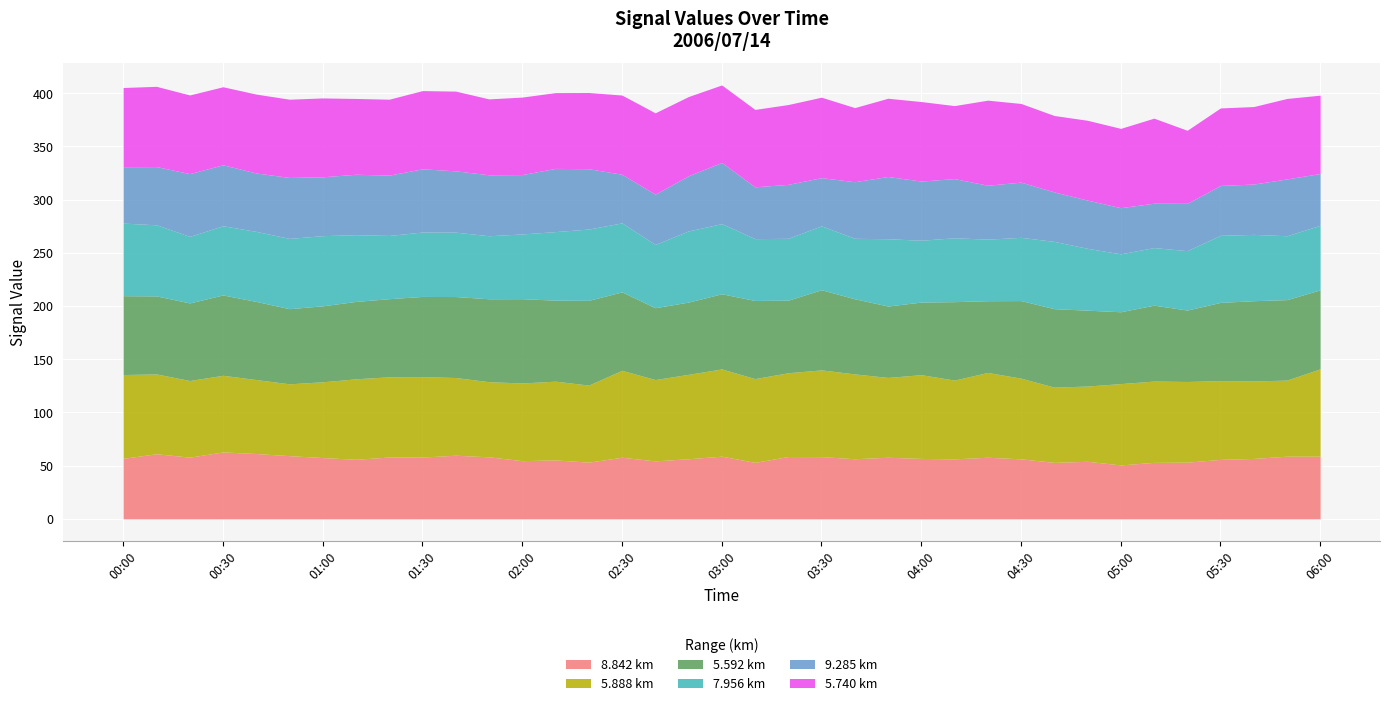

Where is the first local maximum for   8.842?

00:10